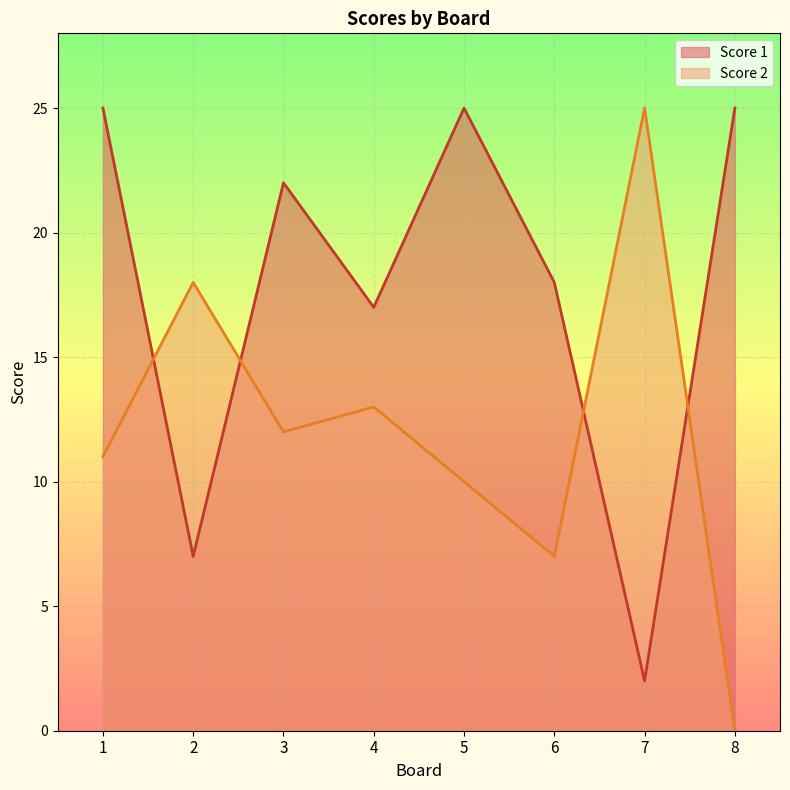

How many intersections are there between Score 1 and Score 2?

4